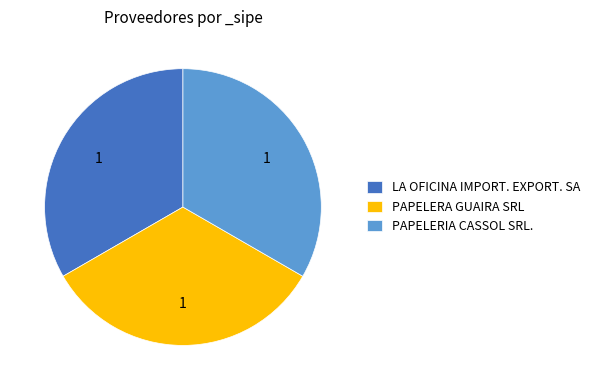

Is there any slice that represents more than half of the pie?

No